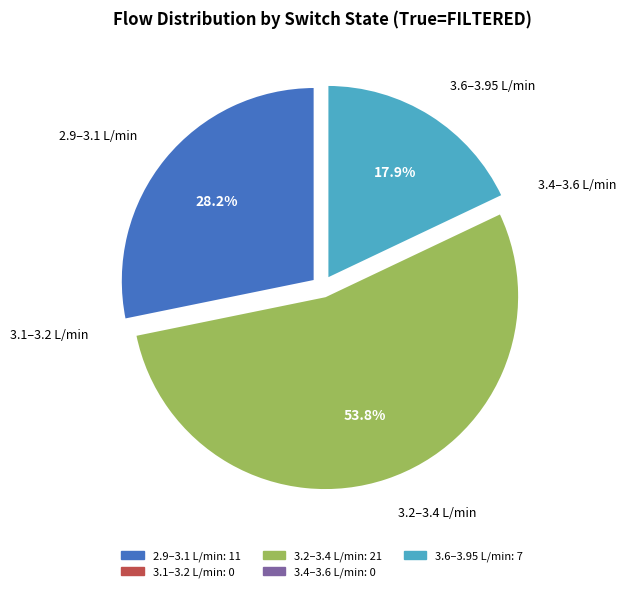

Which has a higher value, 3.2–3.4 L/min or 2.9–3.1 L/min?

3.2–3.4 L/min